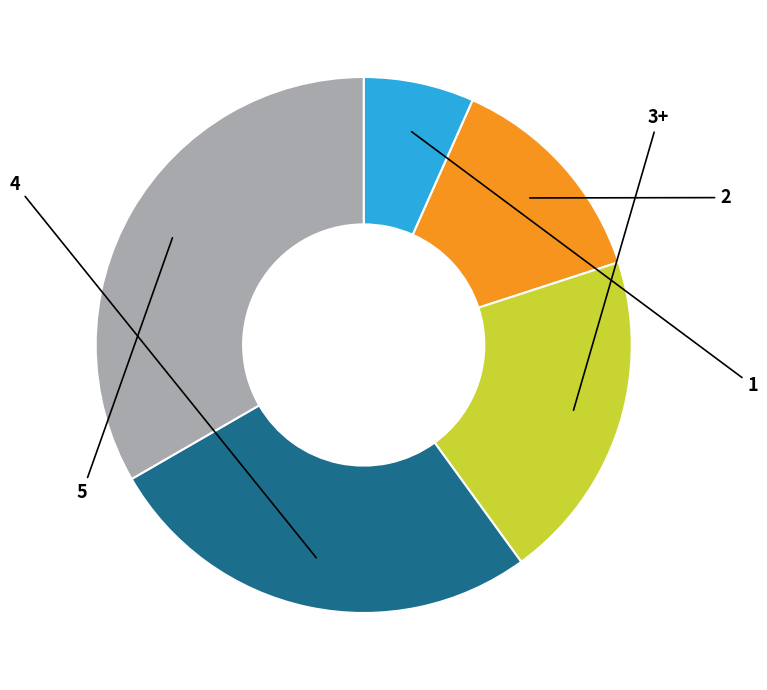

How many slices are in this pie chart?

5